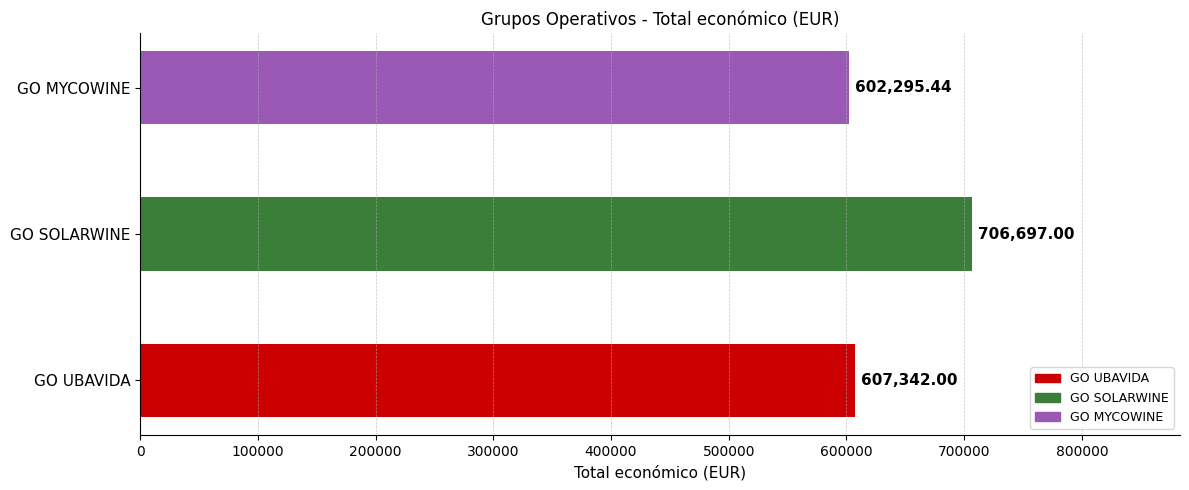

Approximately how many times larger is the value at GO SOLARWINE compared to GO MYCOWINE?

1.2